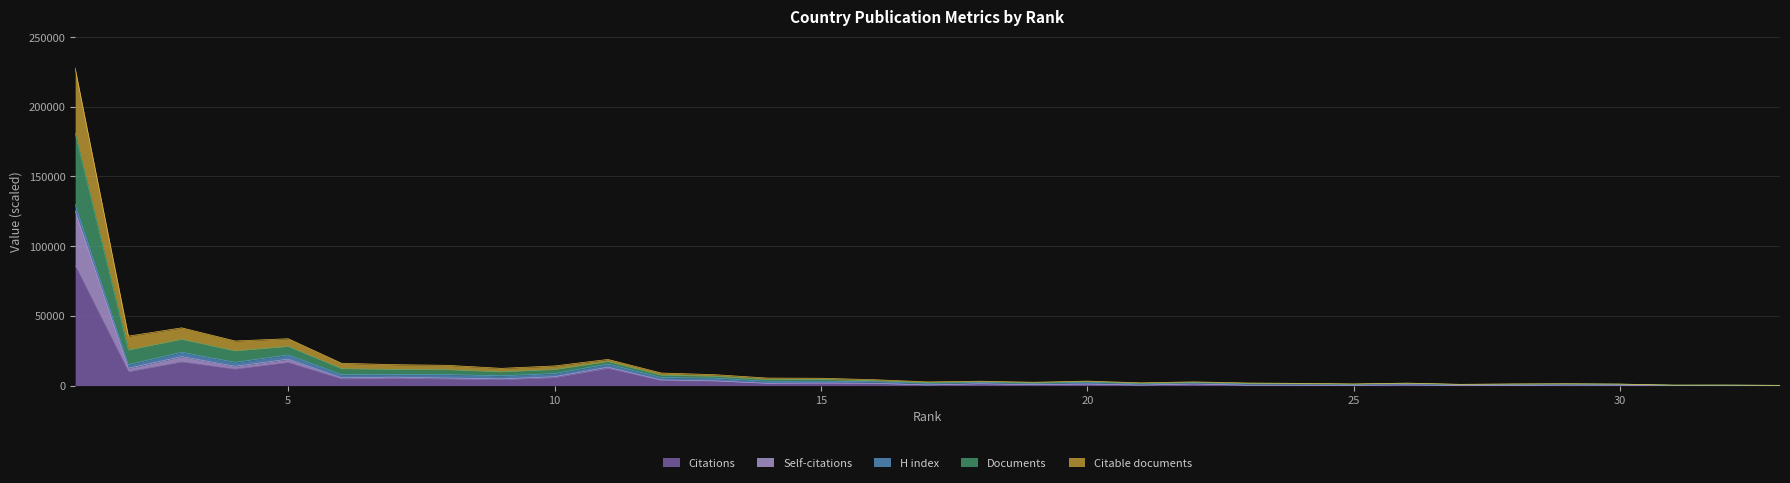

Where is the first local minimum for Citable documents?

2